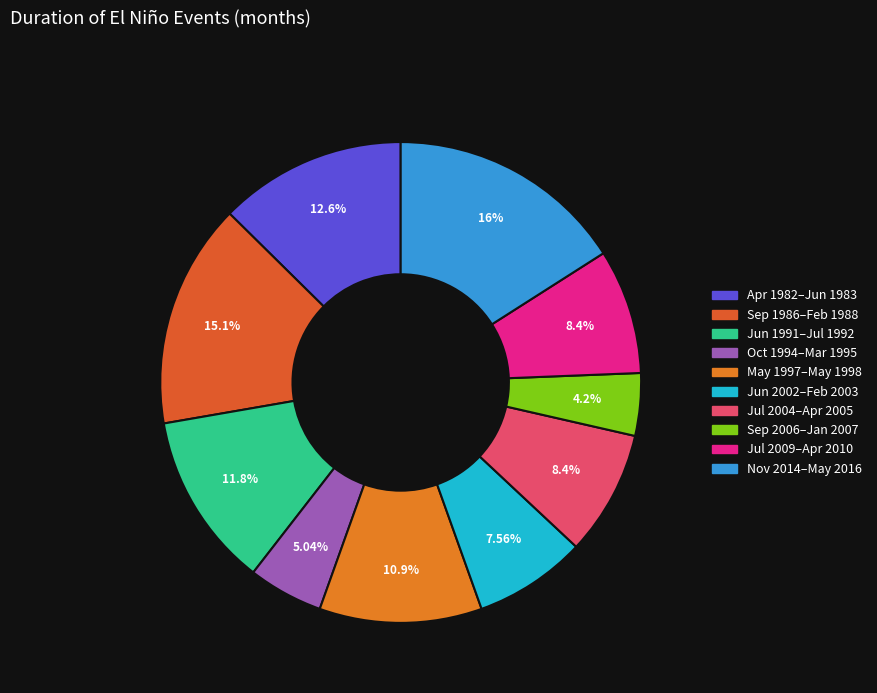

To the nearest percent, what is the difference between the largest and smallest slice percentages?

12%